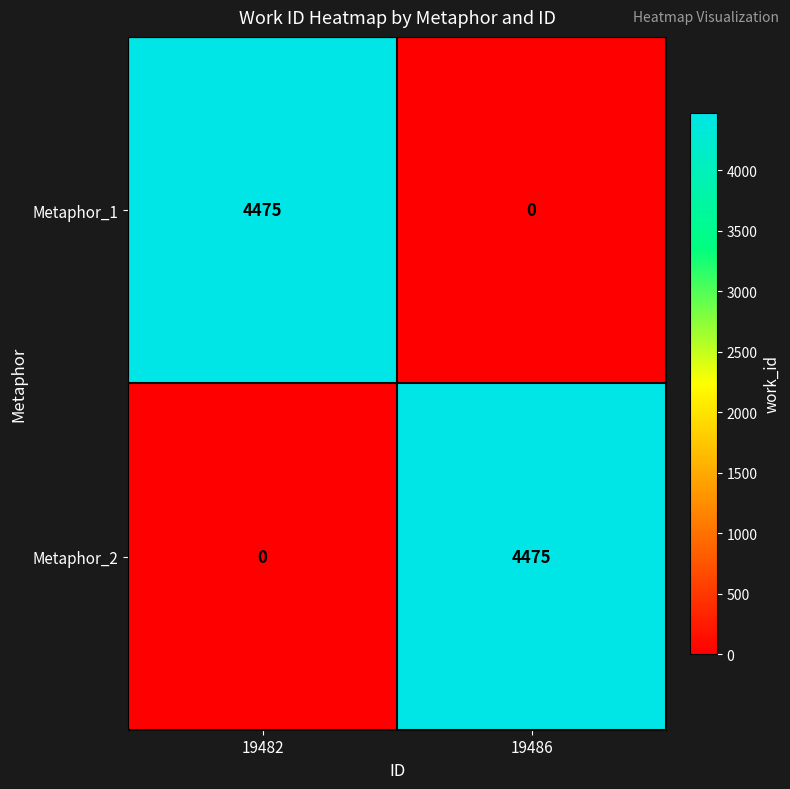

True or false: Metaphor_2 has a value of 0 at 19482.

True